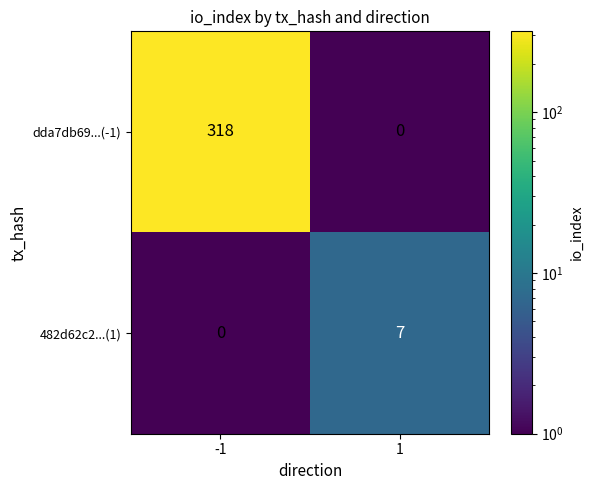

What is the sum of the 482d62c2...(1) values at -1 and 1?

7